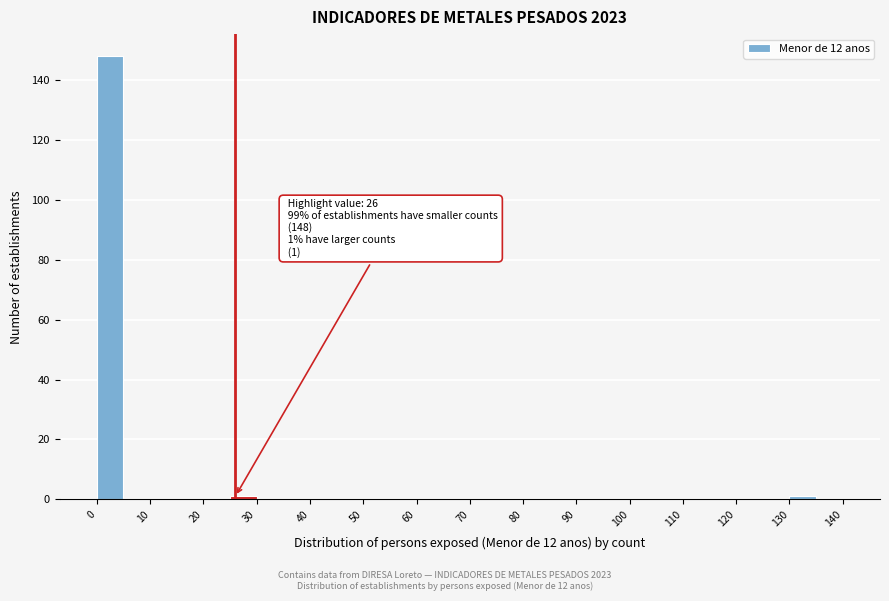

Over which range of the x-axis is the bar tallest?

0 to 5